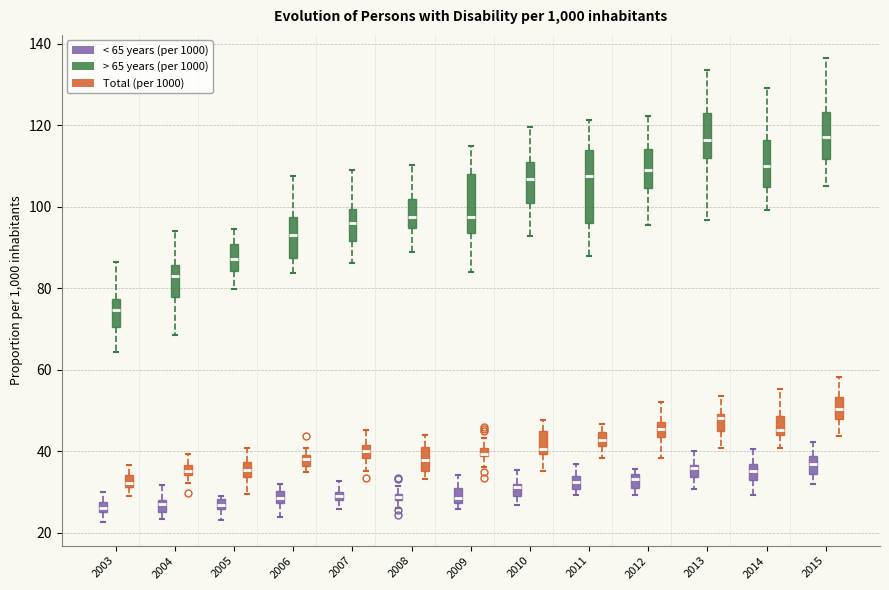

Where does the median line of the box for 2011 (> 65 years (per 1000)) sit on the y-axis? The values are not printed on the chart, so give them approximately, as read against the axis.

108